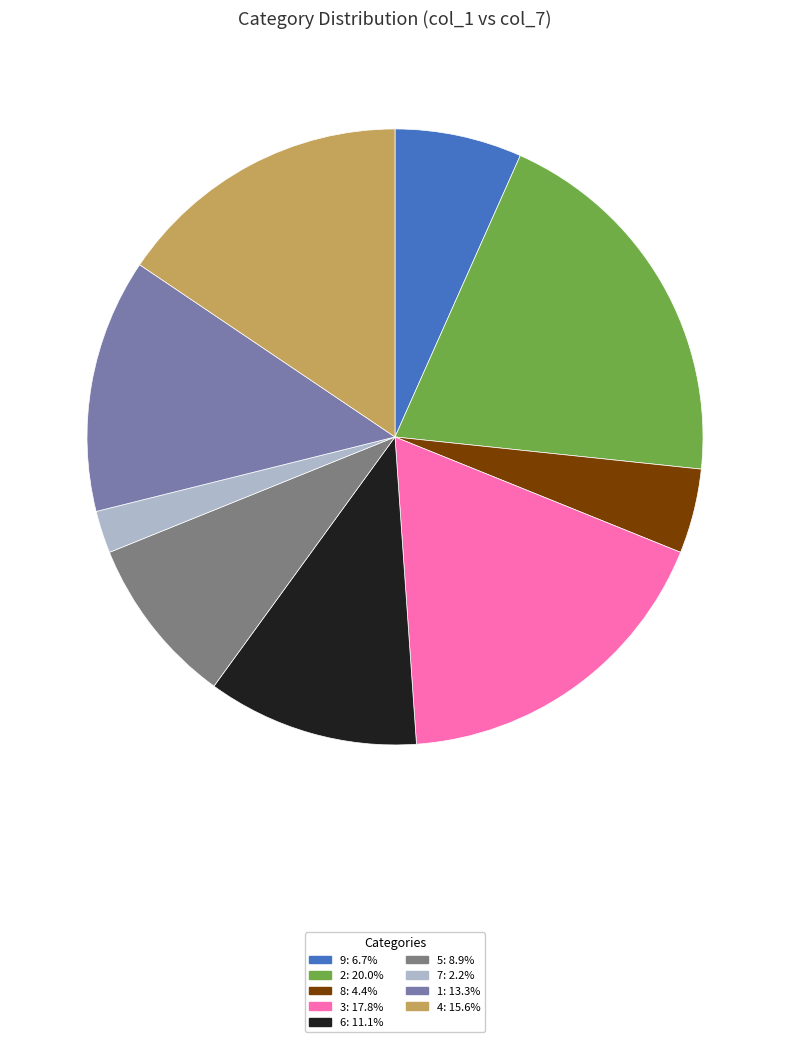

Is the sum of 5 and 6 greater than half?

No